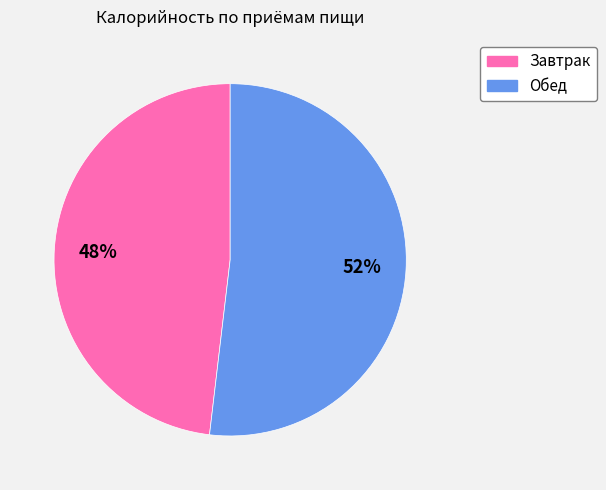

Count the number of slices in the pie.

2